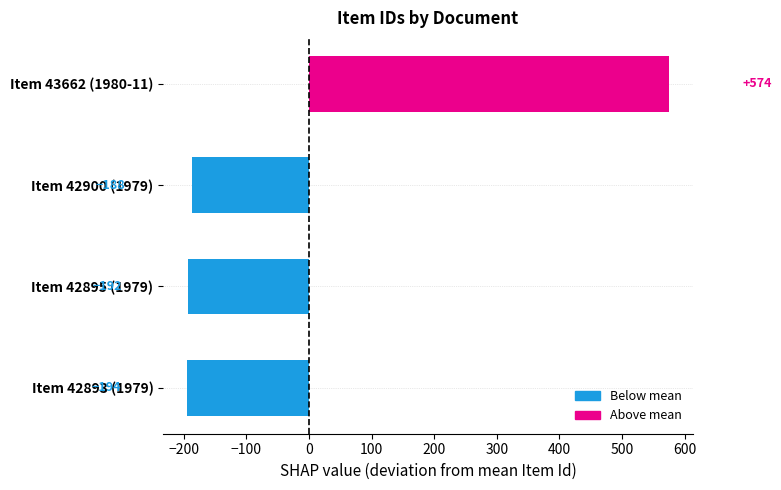

How many bars are there in total?

4